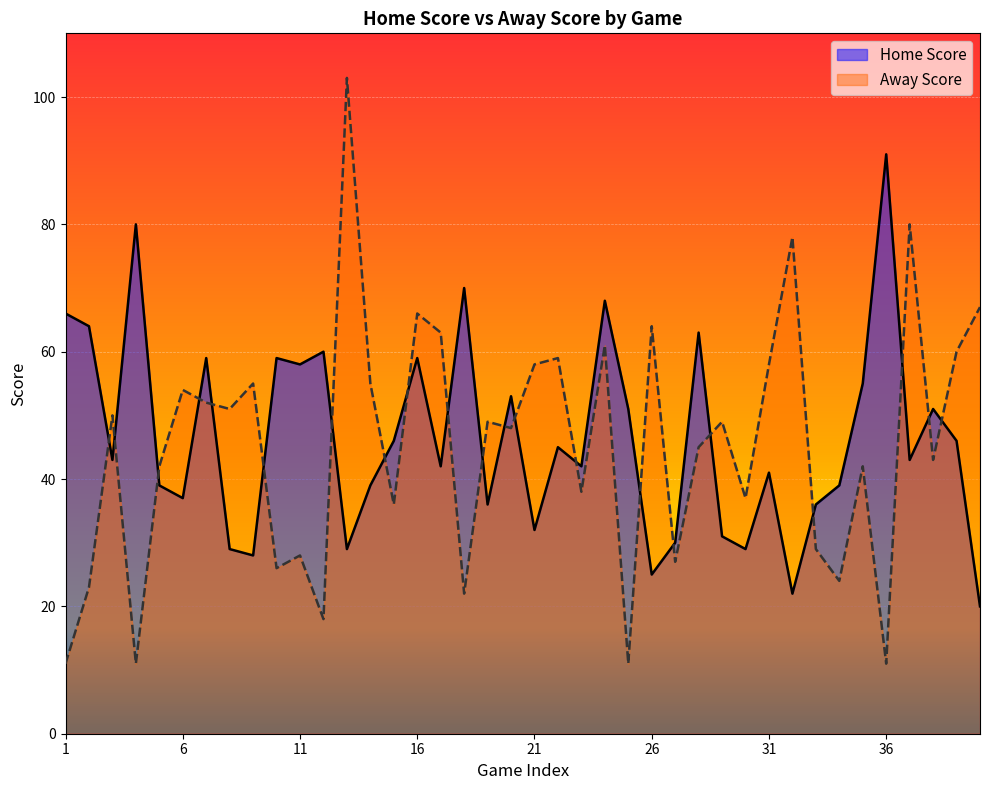

How many times do Home Score and Away Score cross each other?

21